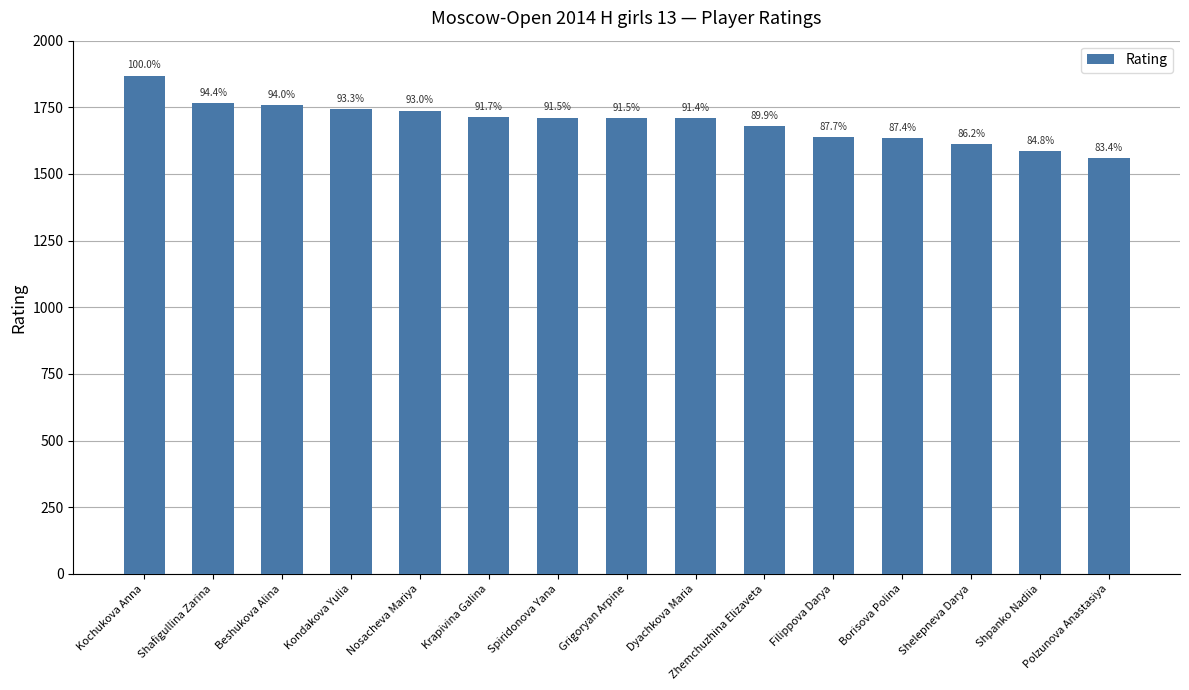

Does the chart contain any negative values?

No